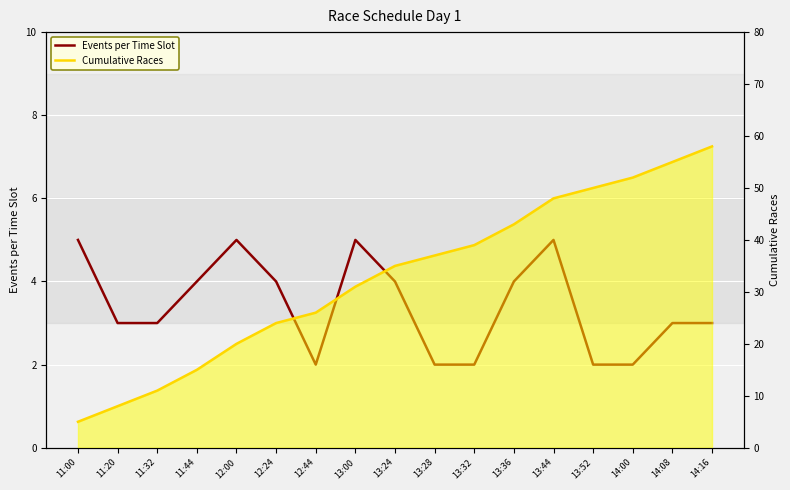

Reading left to right, list all the values displayed in this chart.

Events per Time Slot: 11:00=5	11:20=3	11:32=3	11:44=4	12:00=5	12:24=4	12:44=2	13:00=5	13:24=4	13:28=2	13:32=2	13:36=4	13:44=5	13:52=2	14:00=2	14:08=3	14:16=3
Cumulative Races: 11:00=5	11:20=8	11:32=11	11:44=15	12:00=20	12:24=24	12:44=26	13:00=31	13:24=35	13:28=37	13:32=39	13:36=43	13:44=48	13:52=50	14:00=52	14:08=55	14:16=58